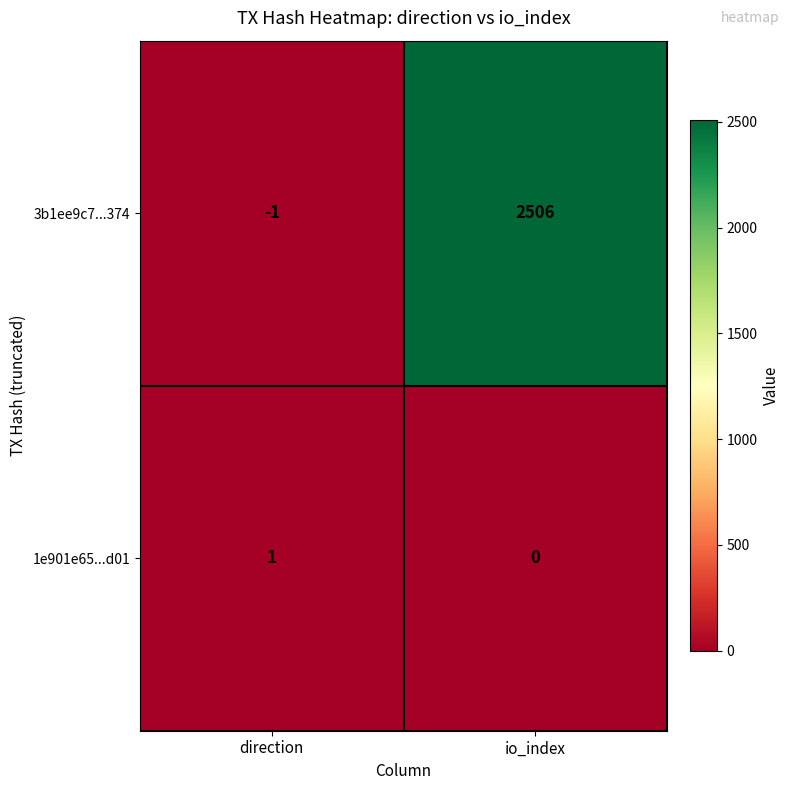

Rank the series by their average value, from lowest to highest.

1e901e65...d01, 3b1ee9c7...374